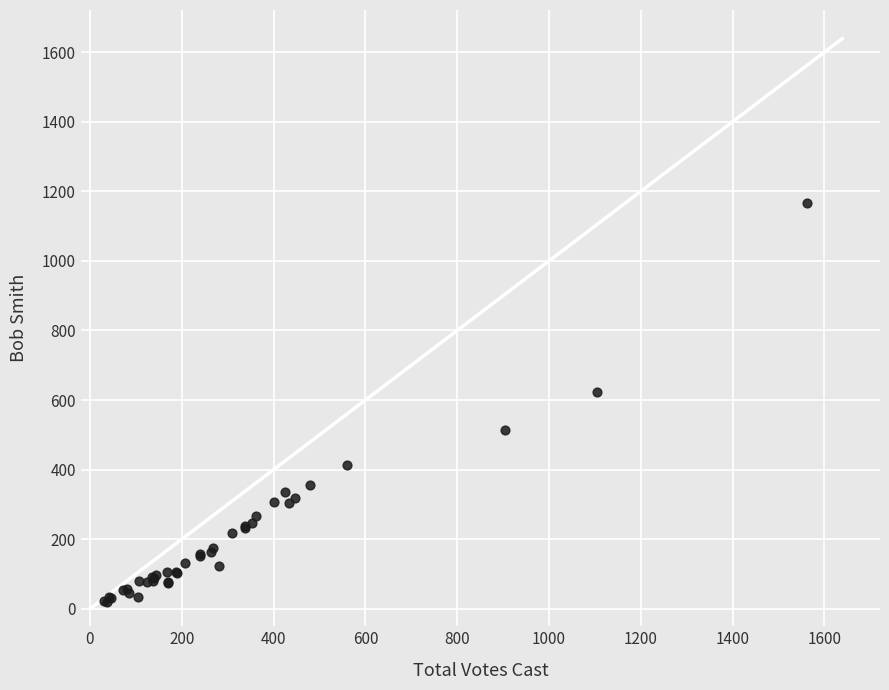

What Y value in the scatter plot is closest to 592?

622